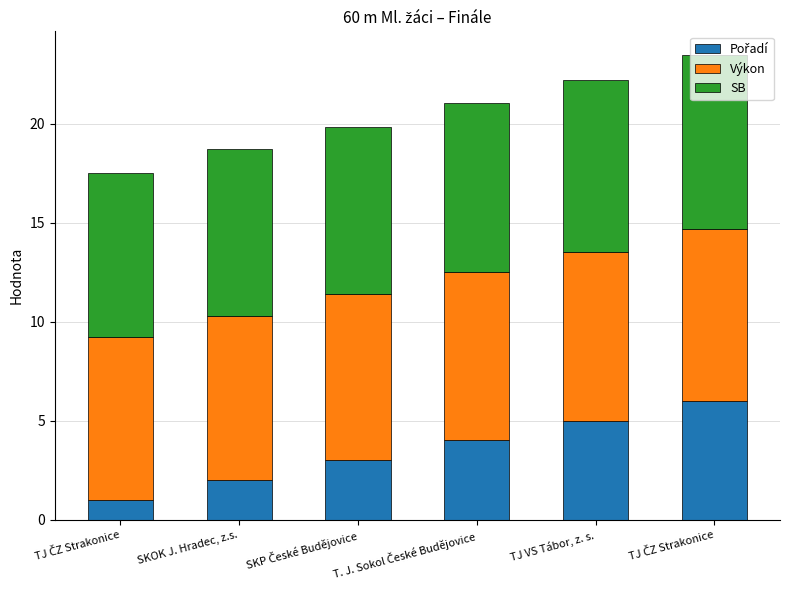

What is the average value of the Výkon series?

8.4